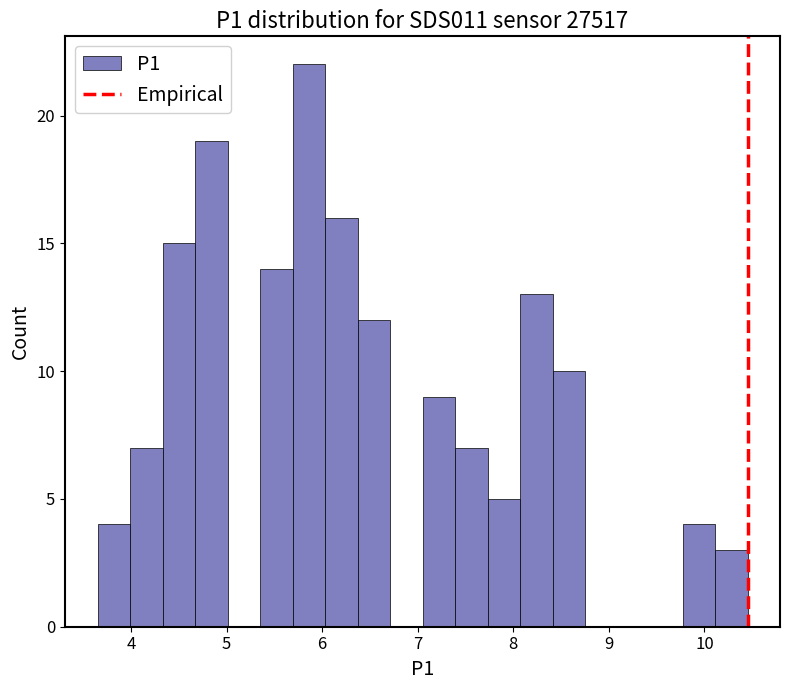

Read against the x-axis, roughly where is the centre of the tallest bar?

5.9